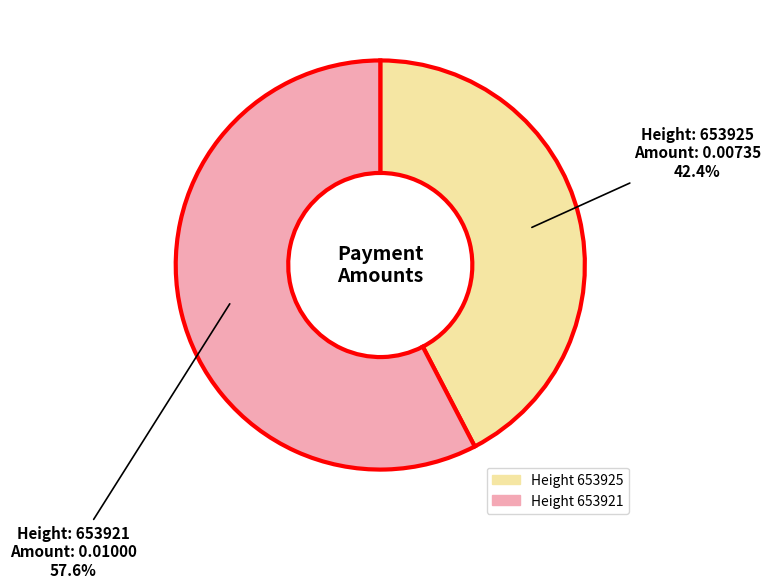

Is there a majority slice in this chart?

Yes